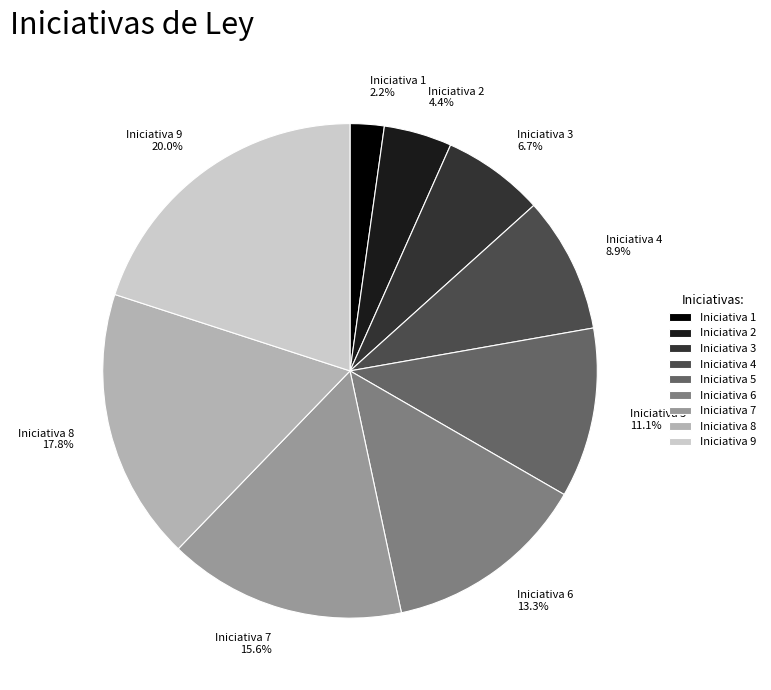

Is the sum of Iniciativa 9 and Iniciativa 4 greater than half?

No